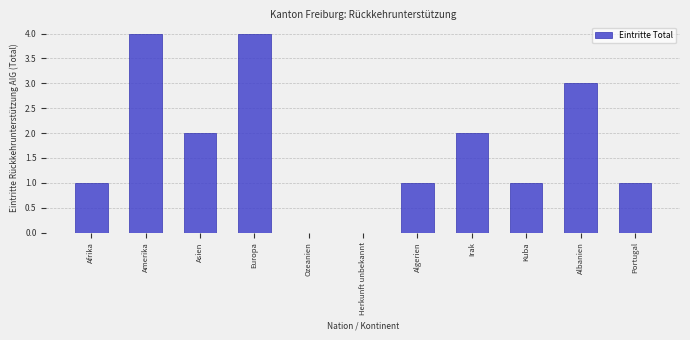

Reading left to right, extract all data points from this chart.

Afrika=1	Amerika=4	Asien=2	Europa=4	Ozeanien=0	Herkunft unbekannt=0	Algerien=1	Irak=2	Kuba=1	Albanien=3	Portugal=1